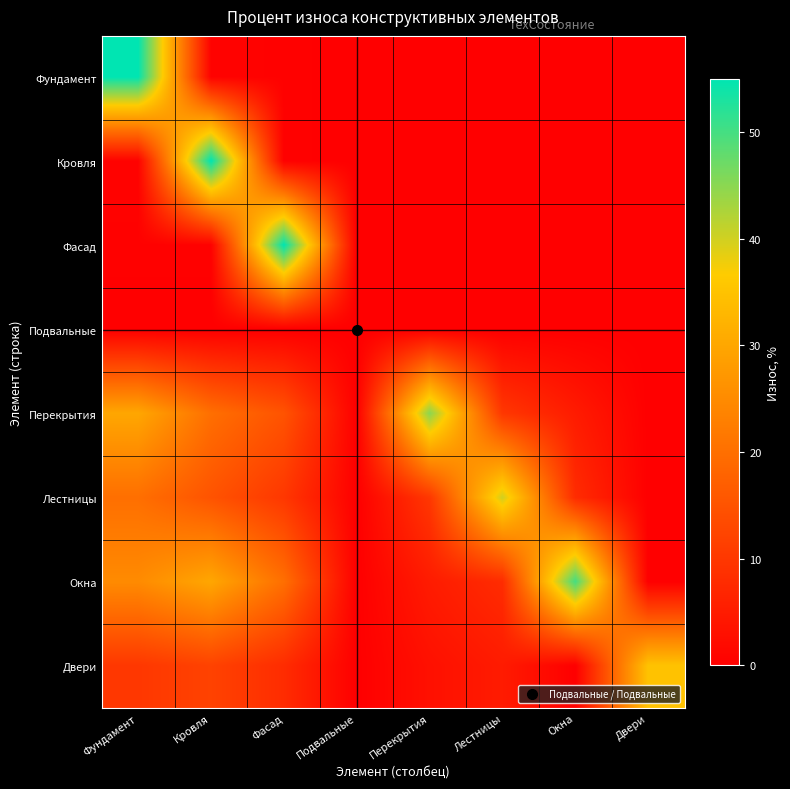

At Фасад, list the series in order from smallest to largest.

Подвальные, Фундамент, Кровля, Двери, Лестницы, Перекрытия, Окна, Фасад